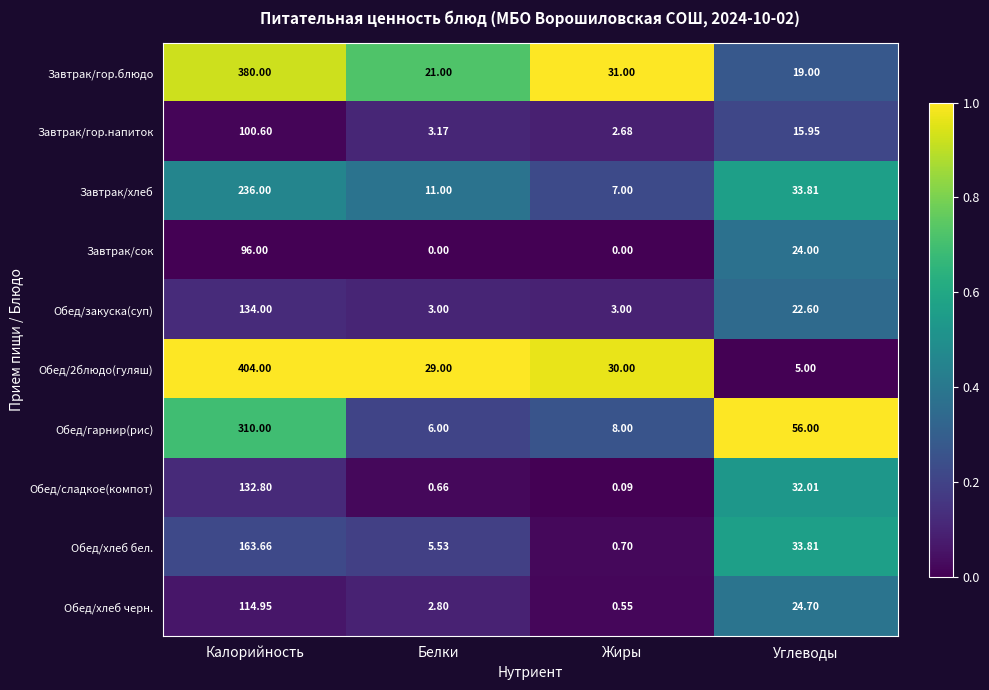

Which category has the highest value in the Завтрак/гор.блюдо series?

Калорийность